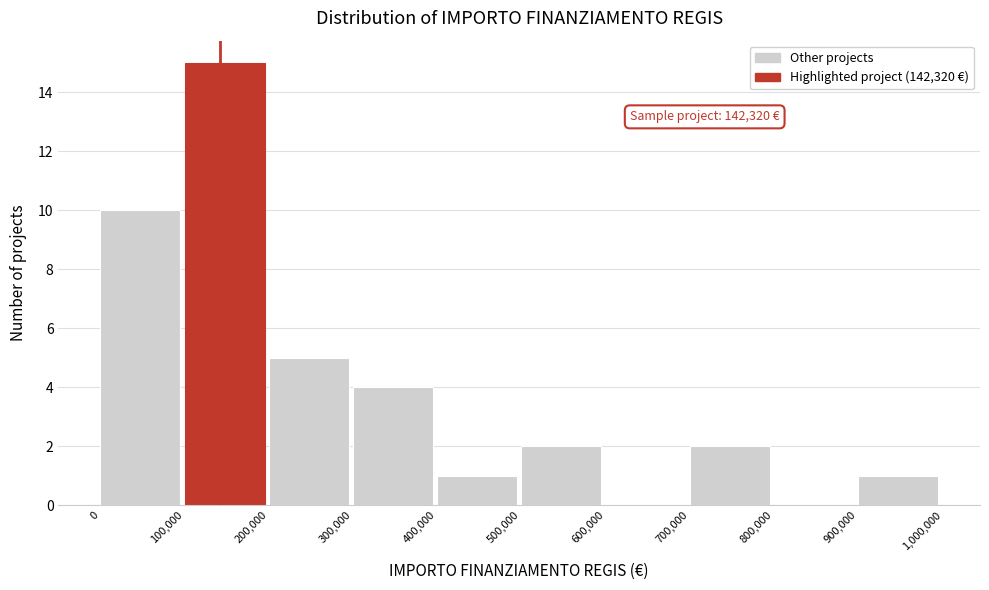

Which range on the x-axis has the tallest bar?

100,000 to 200,000